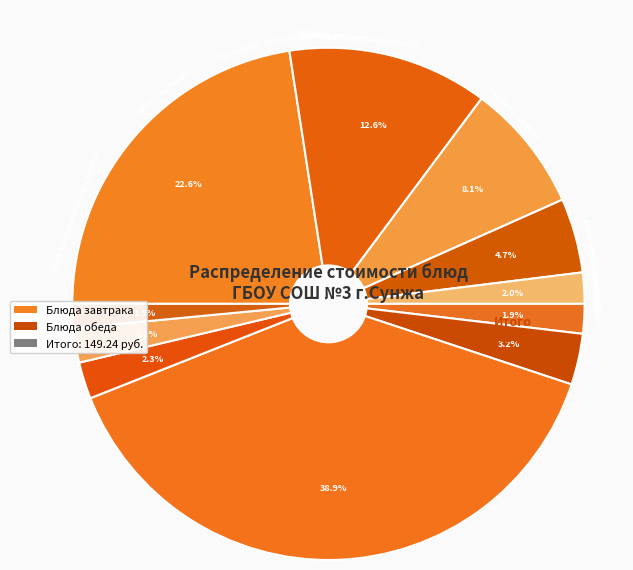

To the nearest percent, what is the difference between the largest and smallest slice percentages?

37%